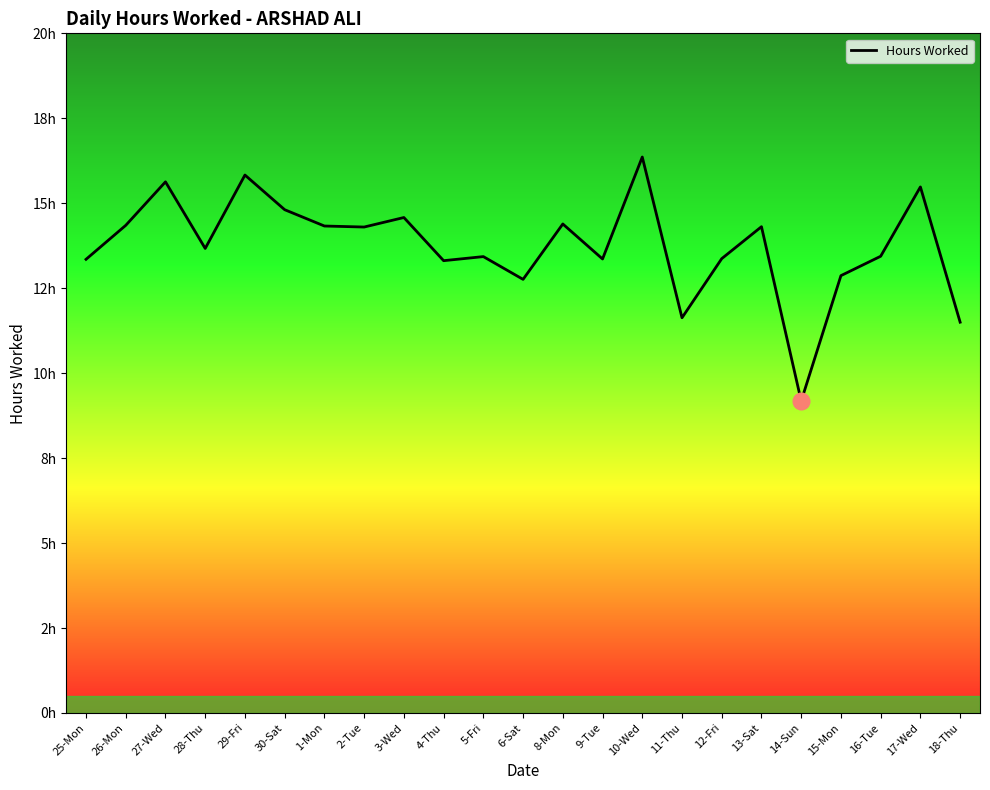

Does the chart have visible grid lines?

No